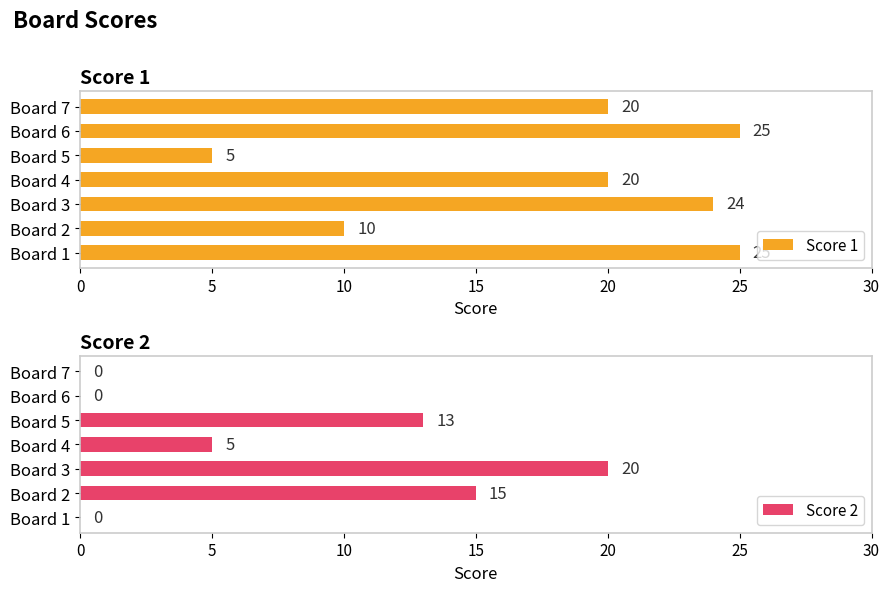

What is the approximate value of Score 1 at Board 6?

25